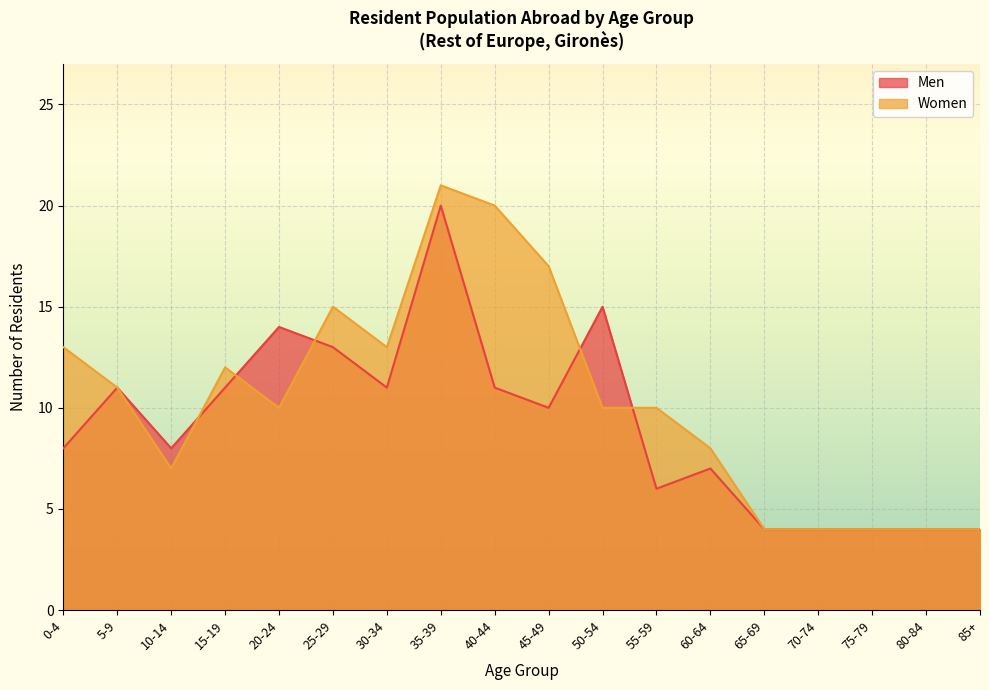

At which category does Women reach its first local peak?

15-19